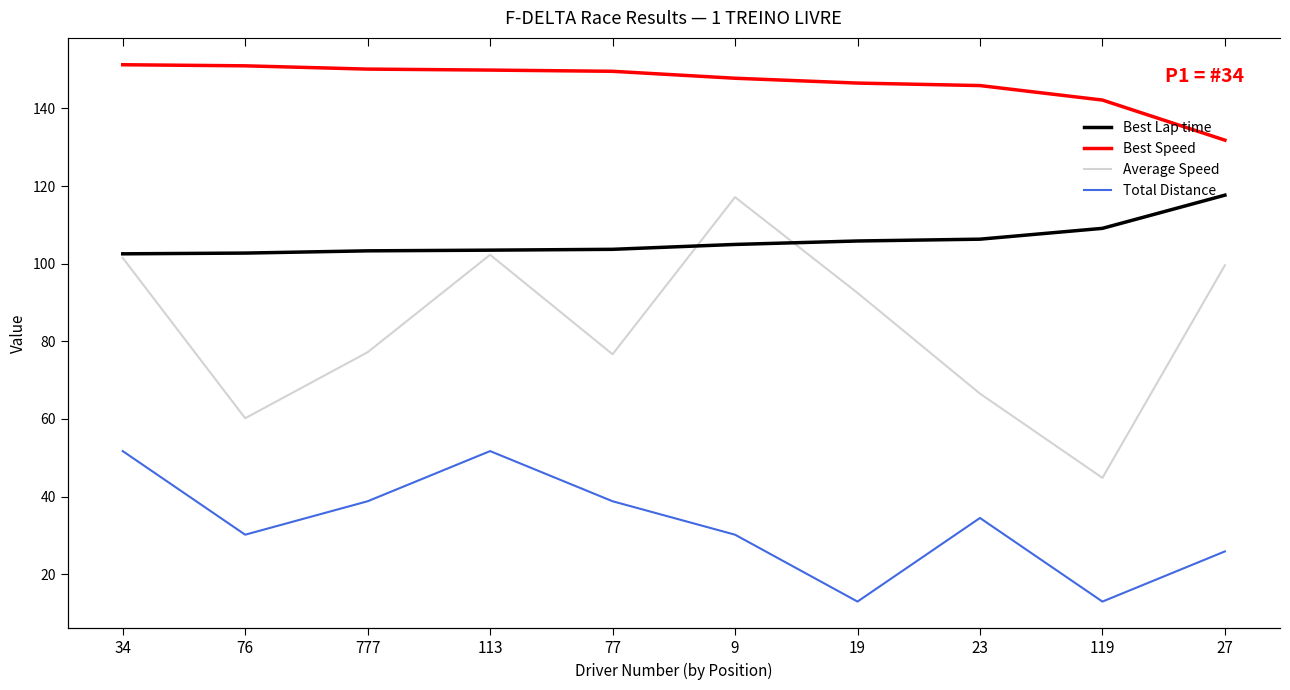

Is the value of Total Distance at 77 greater than the value of Best Speed at 77?

No